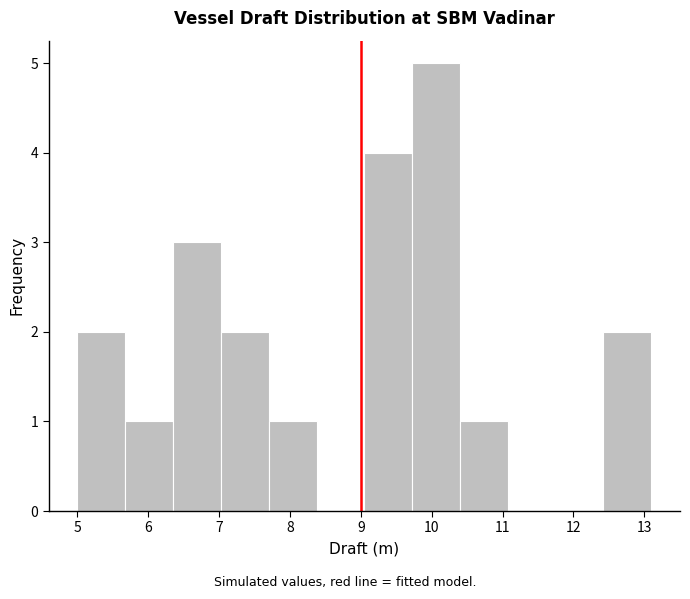

What is the height of the bar covering 9.1 to 9.7 on the x-axis? Neither the bar edges nor the heights are printed on the chart, so give them approximately, as read against the axes.

4